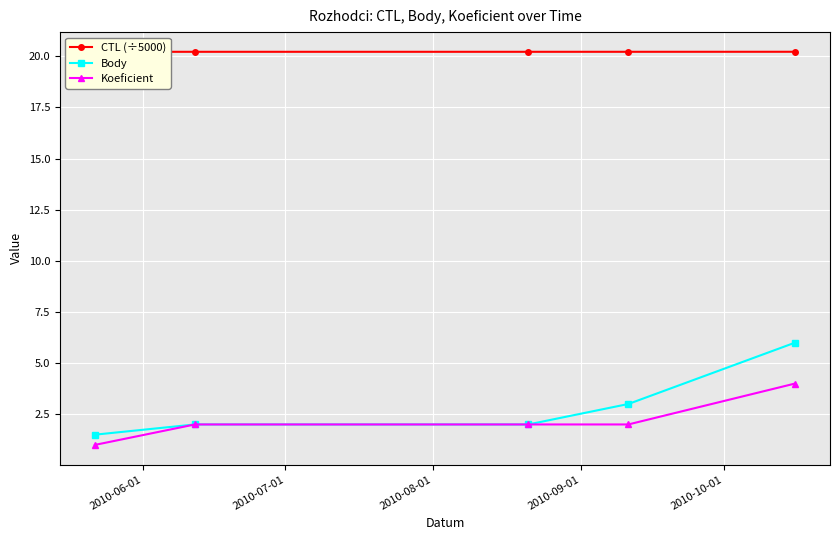

Reading left to right, transcribe all the data shown in this chart.

CTL (÷5000): 20.2	20.2	20.2	20.2	20.2
Body: 1.5	2.0	2.0	3.0	6.0
Koeficient: 1.0	2.0	2.0	2.0	4.0